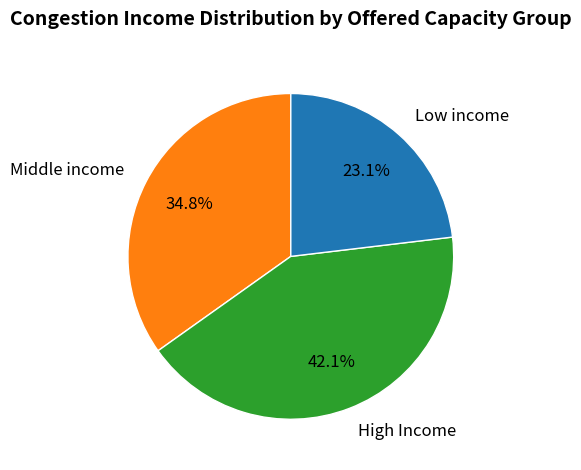

To the nearest percent, what is the average slice percentage?

33%